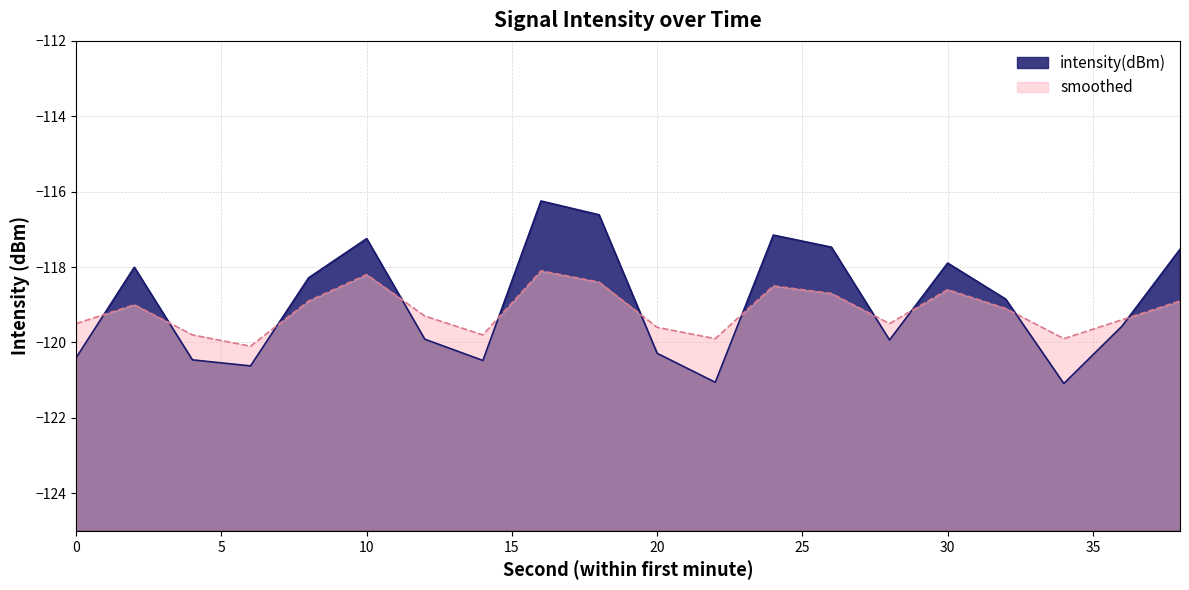

Is it true that intensity(dBm) equals -178.2 at 0?

False